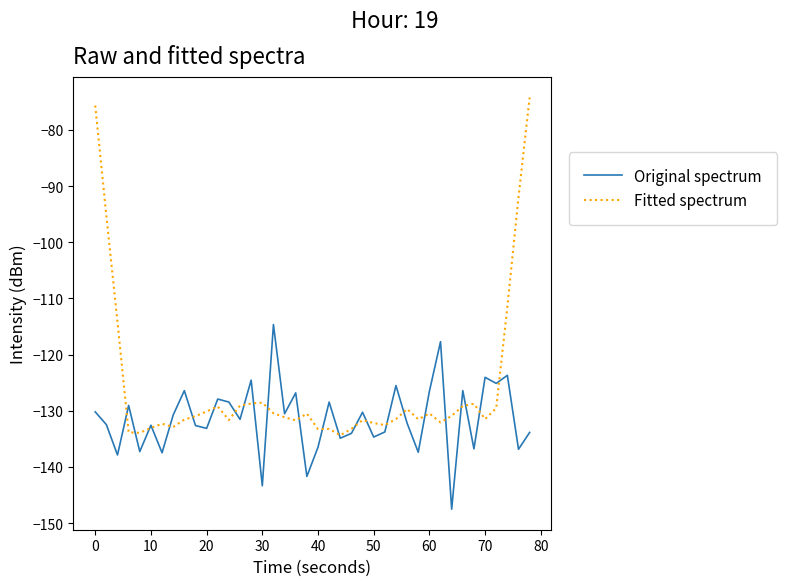

After their last crossing, which series has the higher values: Fitted spectrum or Original spectrum?

Fitted spectrum